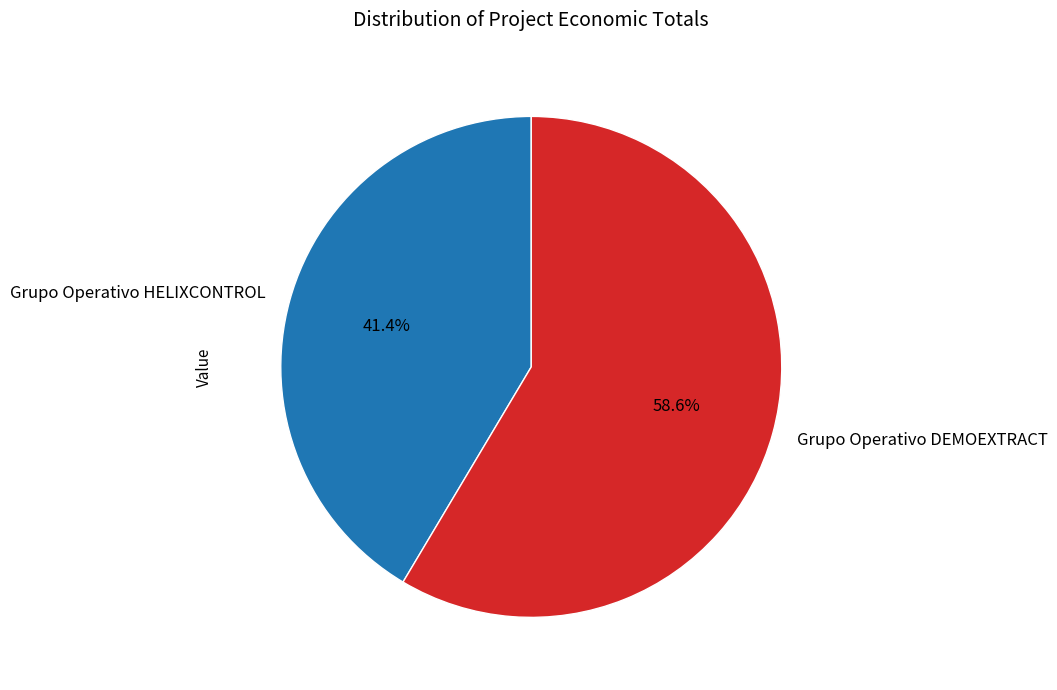

What percentage is NOT represented by Grupo Operativo HELIXCONTROL?

58.6%